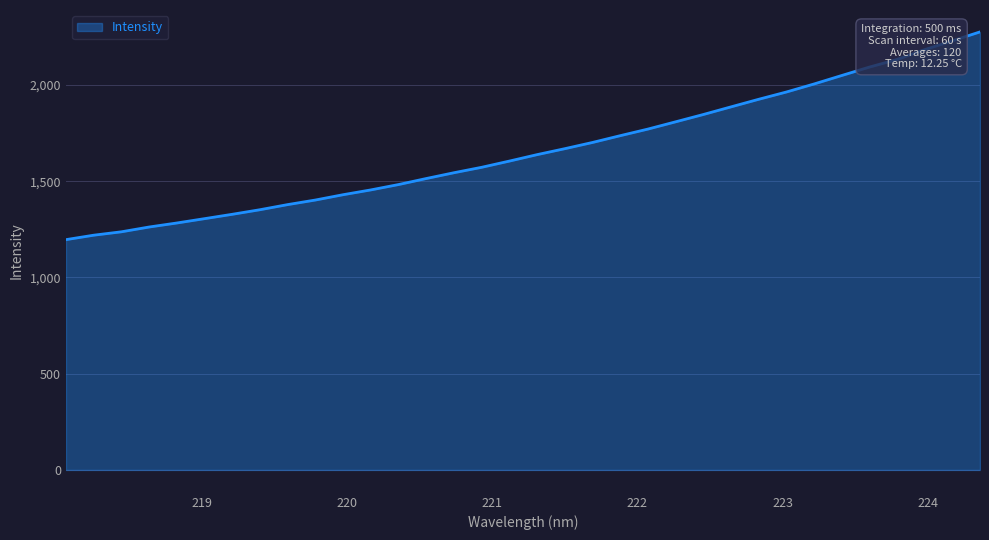

What is the maximum value shown in the chart?

2275.2